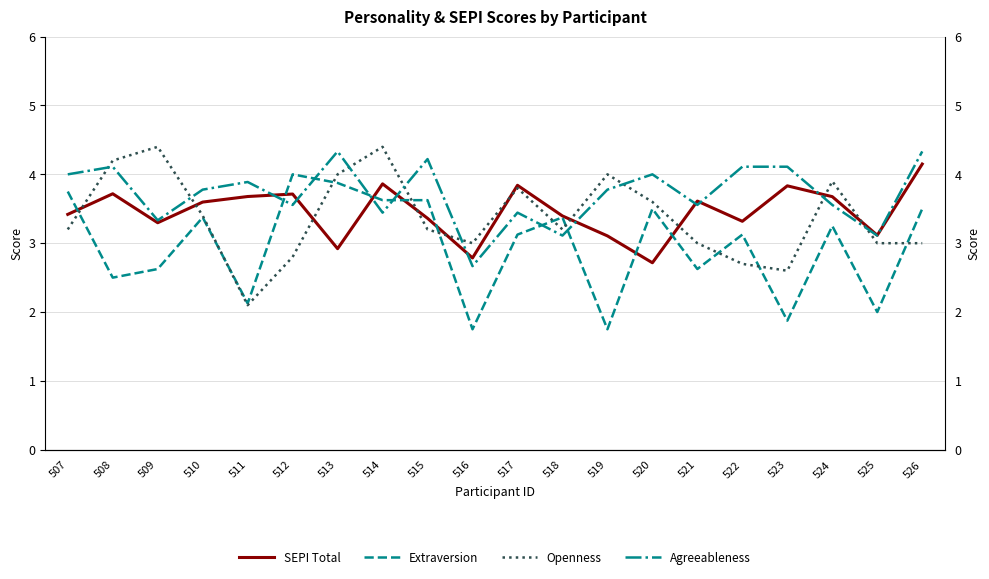

After their last crossing, which series has the higher values: Openness or Extraversion?

Extraversion